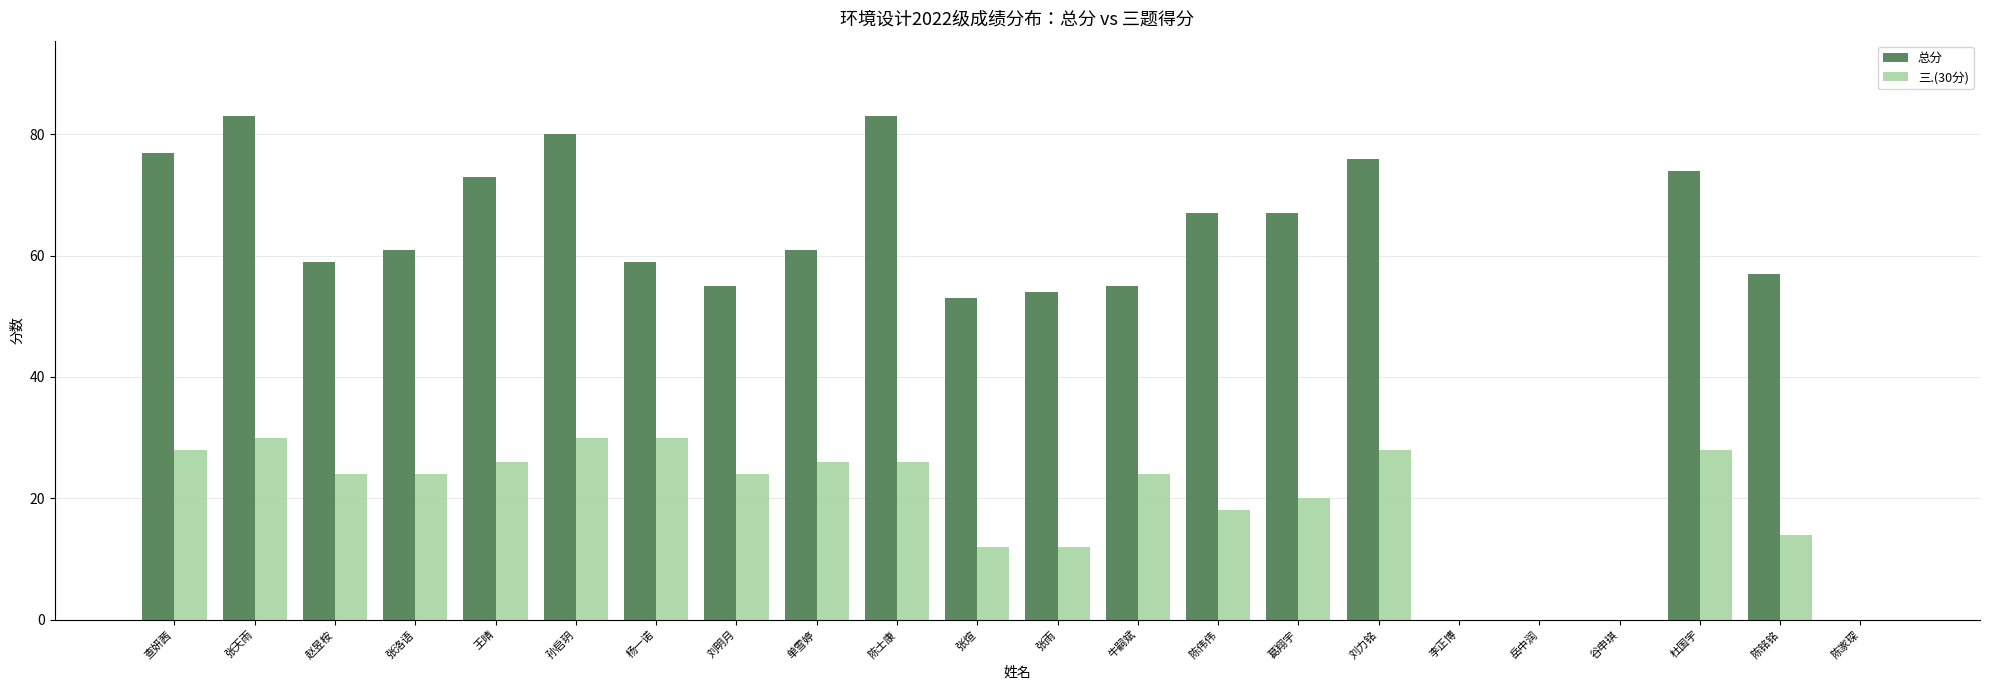

The value of 总分 at 谷申琪 is 0. True or false?

True